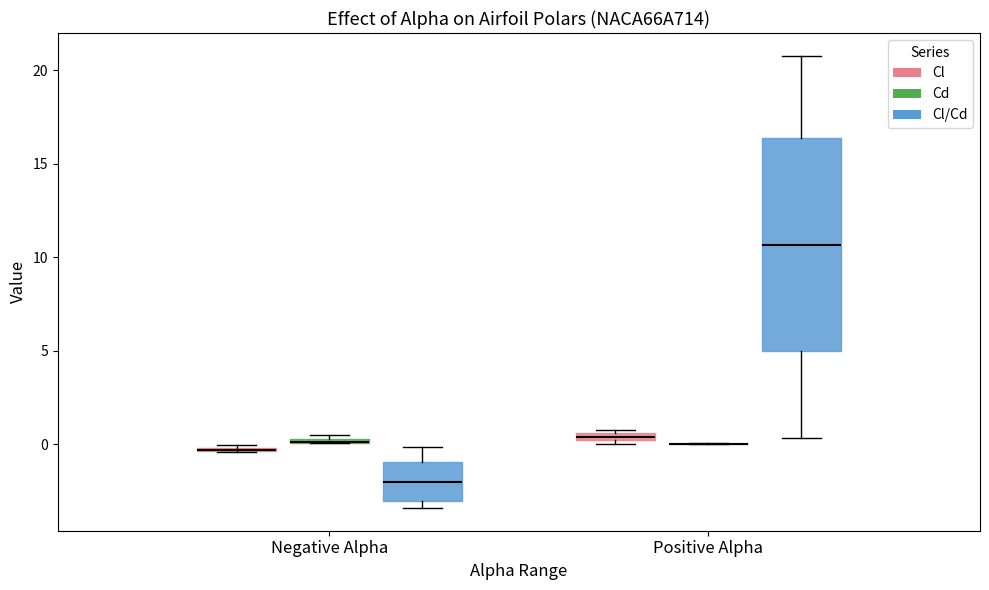

Comparing the boxes themselves (not the whiskers), which one is the tallest?

Positive Alpha (Cl/Cd)